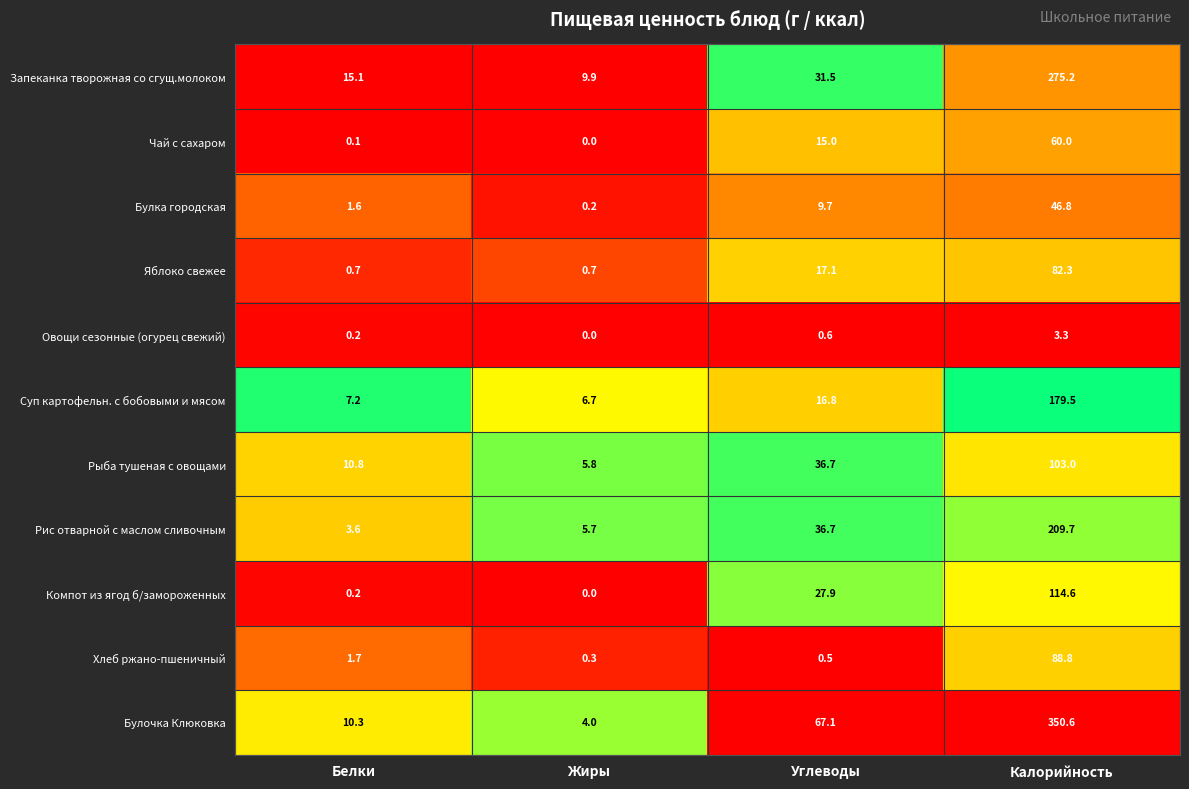

Count the number of data series in this chart.

11